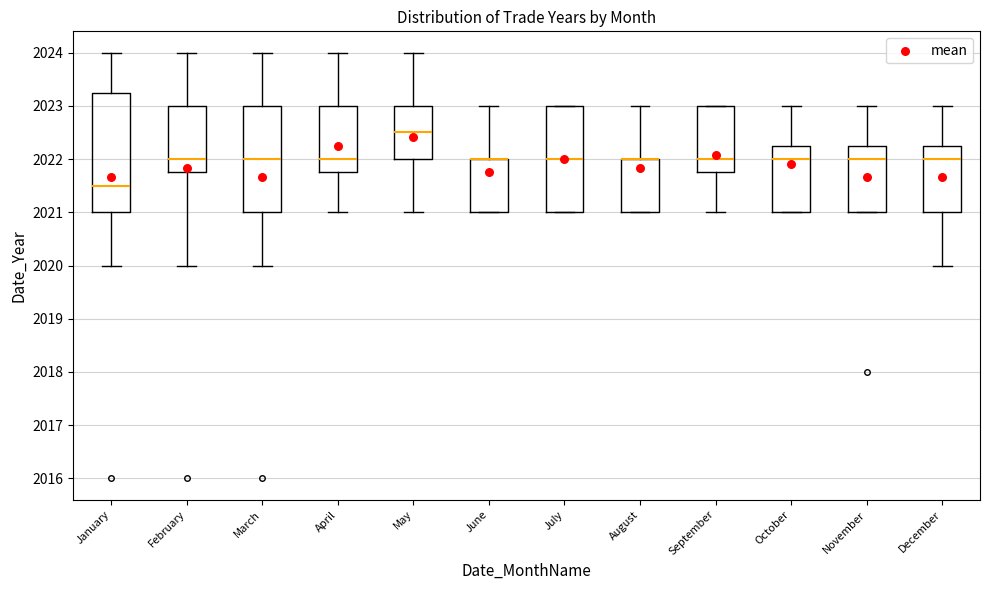

Comparing the boxes themselves (not the whiskers), which one is the tallest?

January